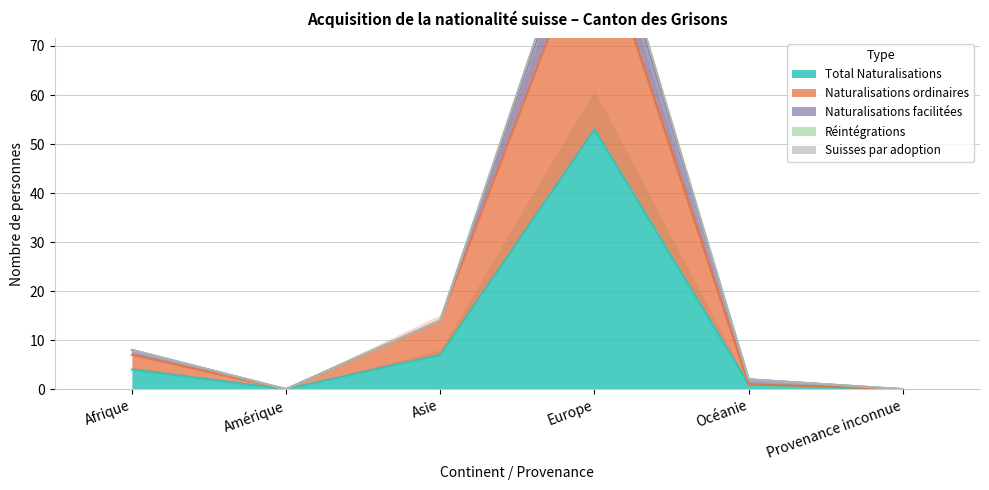

Count the number of categories in the chart.

6